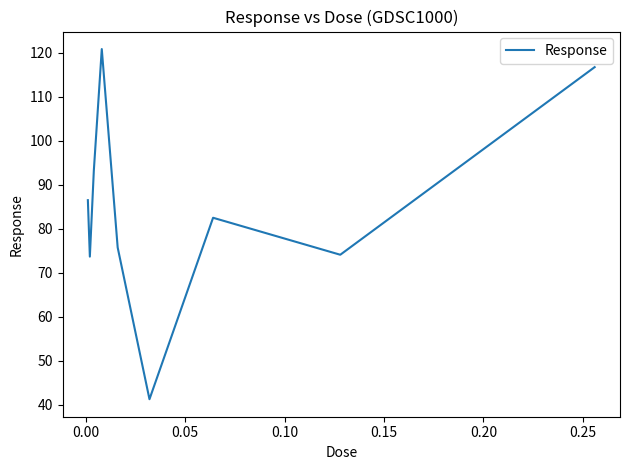

What is the maximum value shown in the chart?

120.9